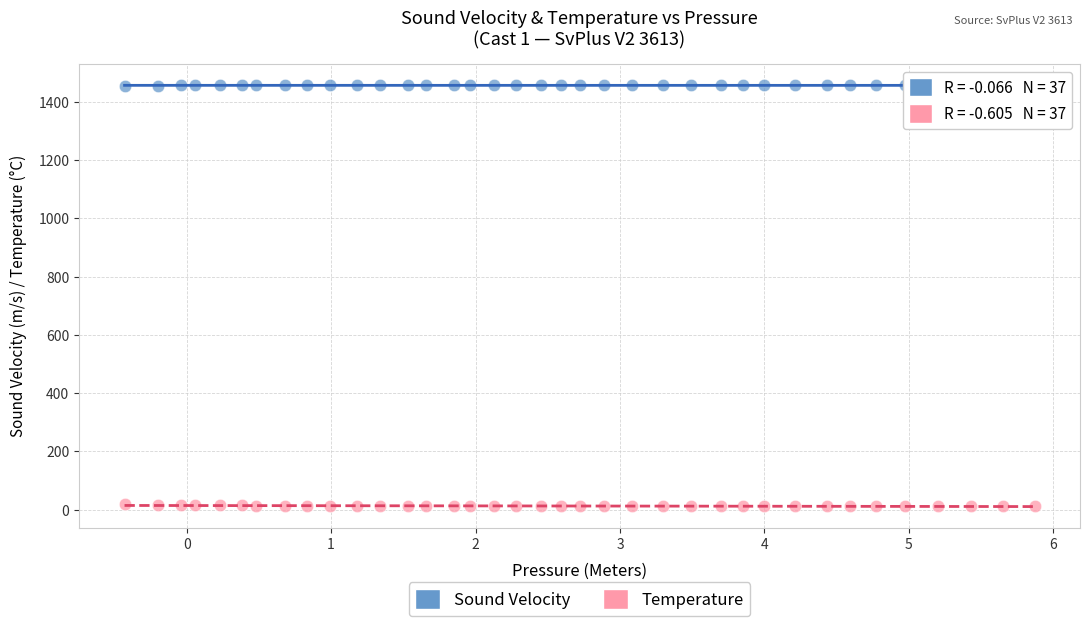

Across all data points, what is the range of Y values (max minus min)?

1444.8